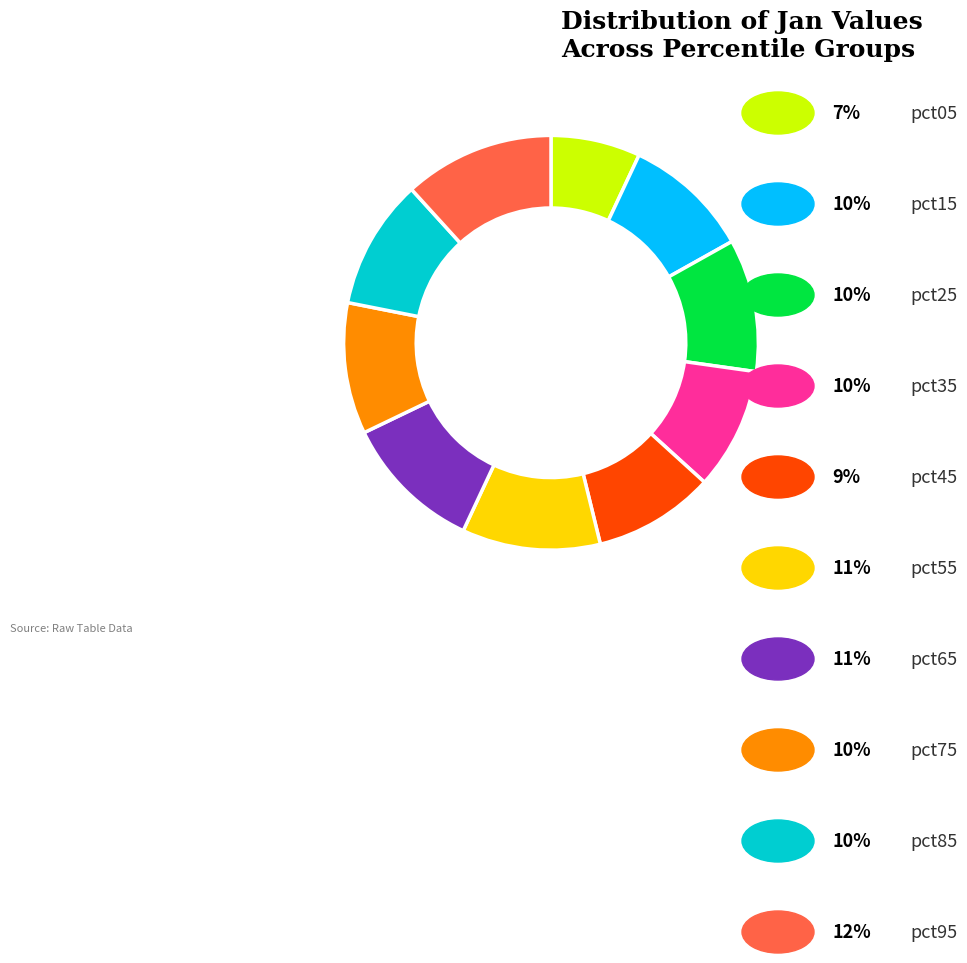

Does any single category account for the majority?

No